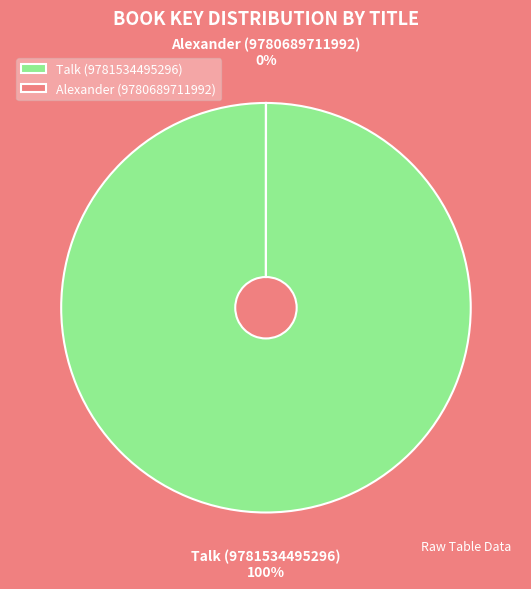

What is the change in value from Talk (9781534495296) to Alexander (9780689711992)?

-179202453